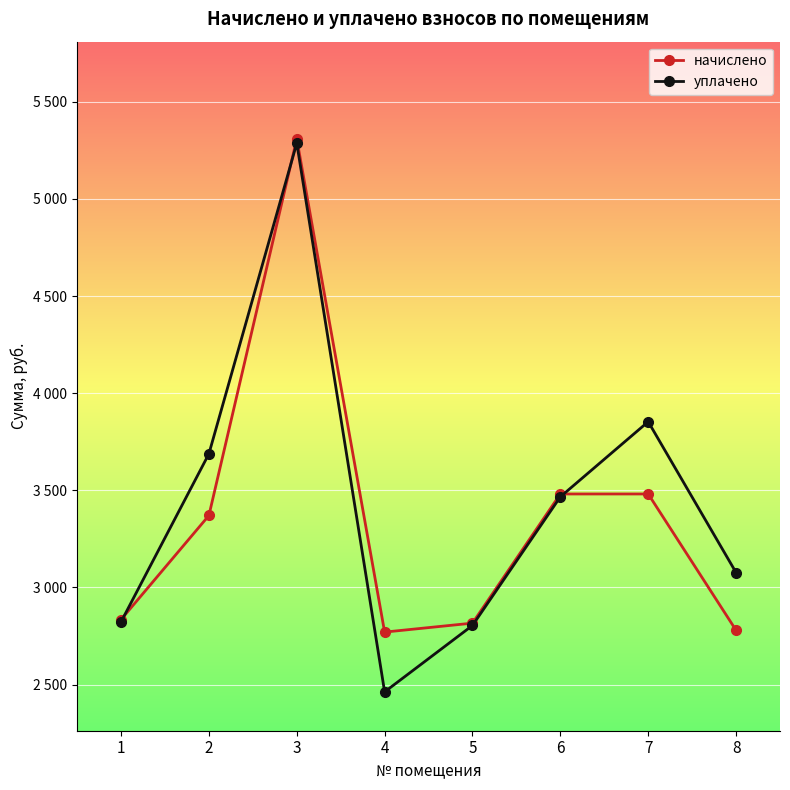

The value of уплачено at 6 is 3466.5. True or false?

True